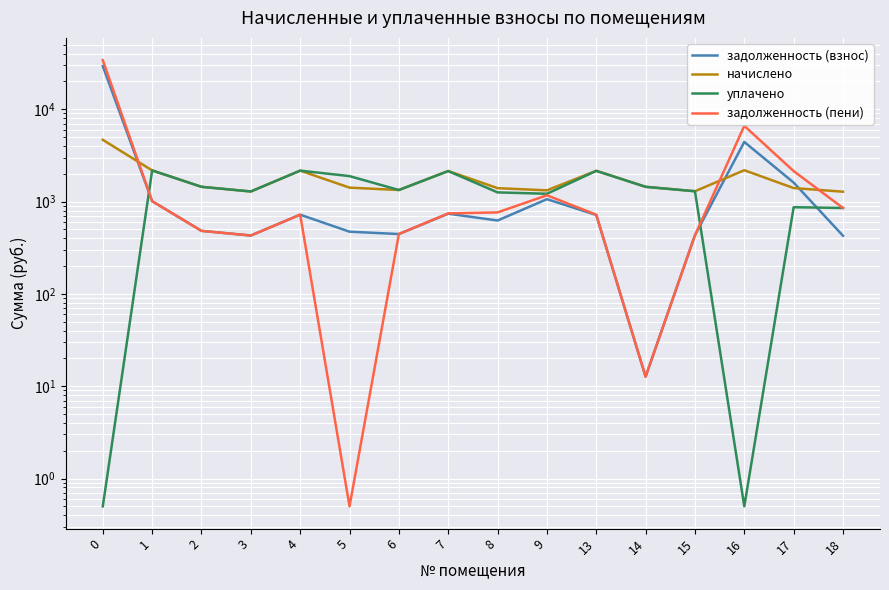

True or false: задолженность (взнос) has a value of 444.9 at 6.

True